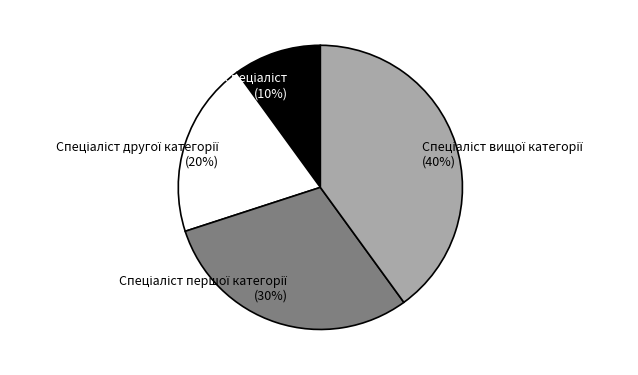

Is there any slice that represents more than half of the pie?

No